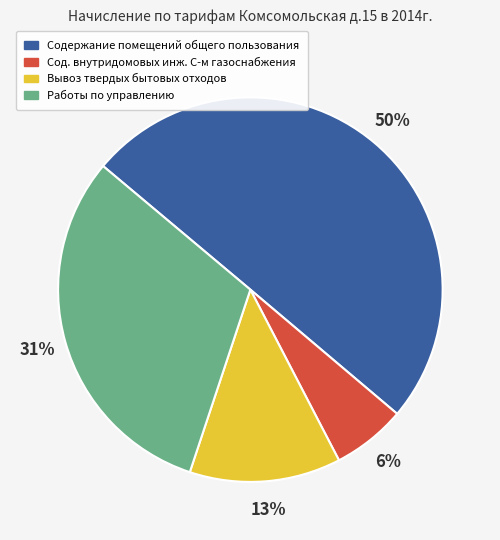

The Содержание помещений общего пользования slice represents 50% of the pie. True or false?

True